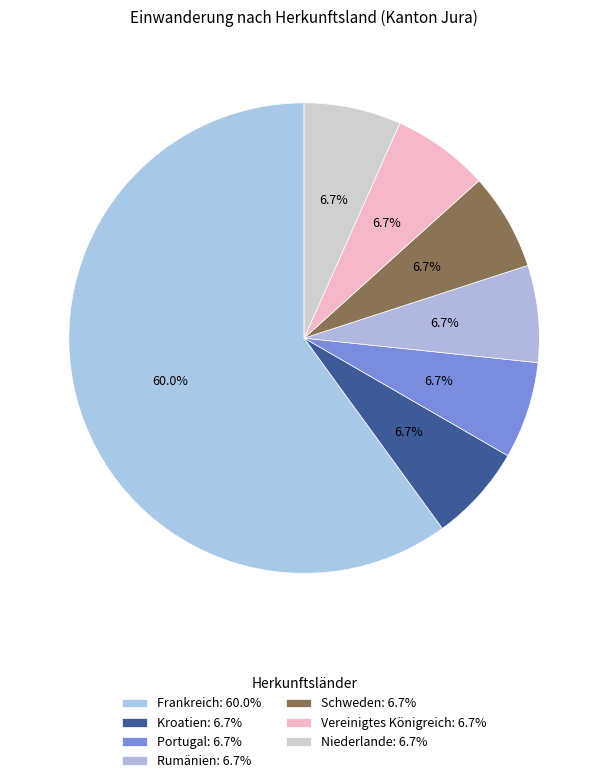

True or false: Niederlande accounts for 7% of the total.

True